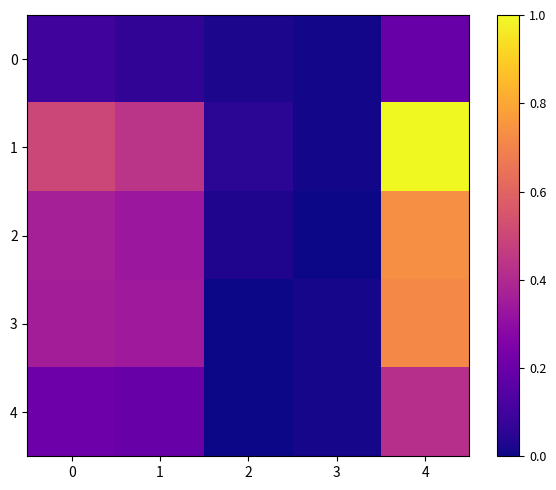

Between 4 and 1, which is larger?

4